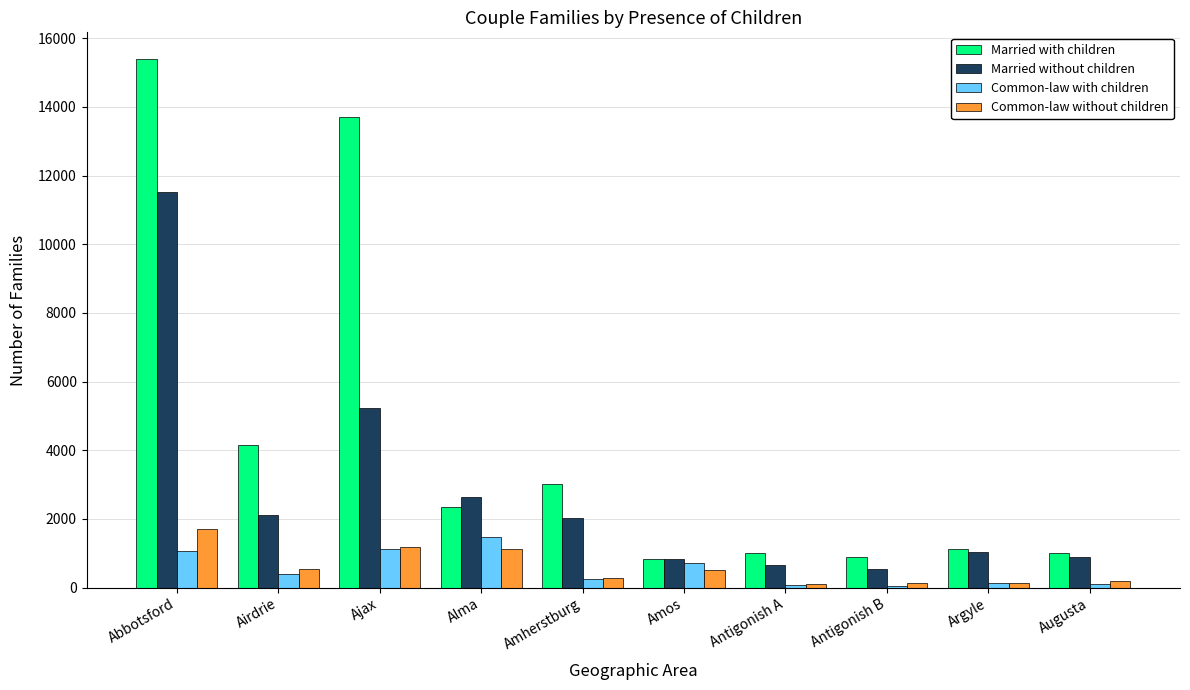

True or false: Common-law without children has a value of 1705 at Abbotsford.

True